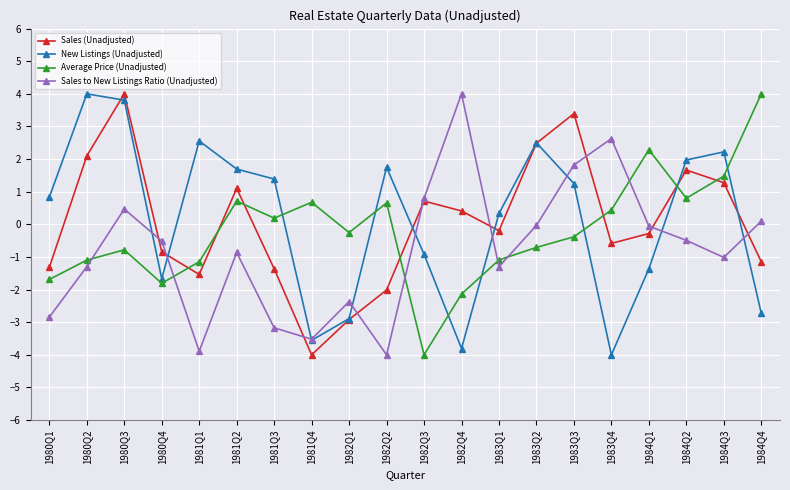

How many negative values does the New Listings (Unadjusted) series have?

8